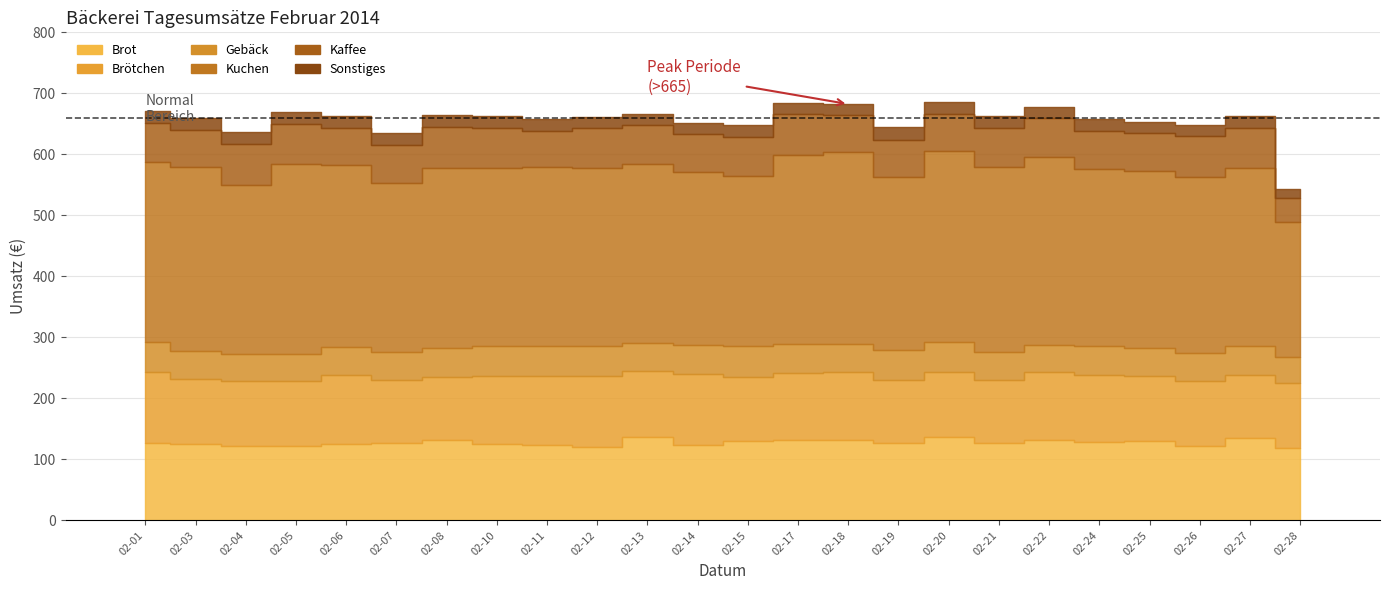

List the series in order of their peak value, lowest first.

Sonstiges, Gebäck, Kaffee, Brötchen, Brot, Kuchen